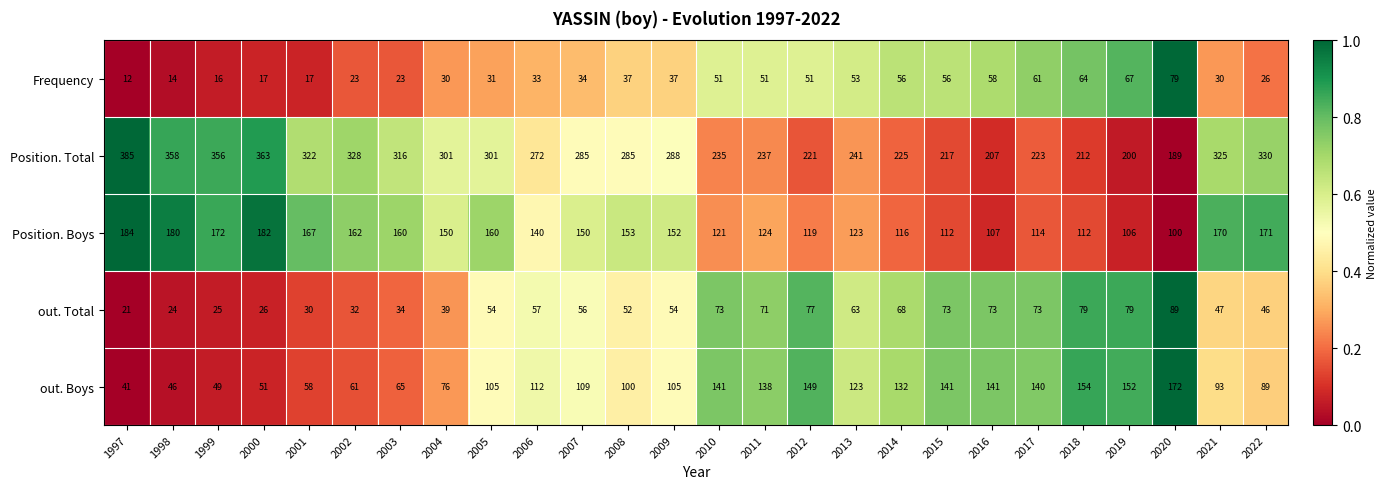

The Position. Boys series shows 246 at 1997. True or false?

False